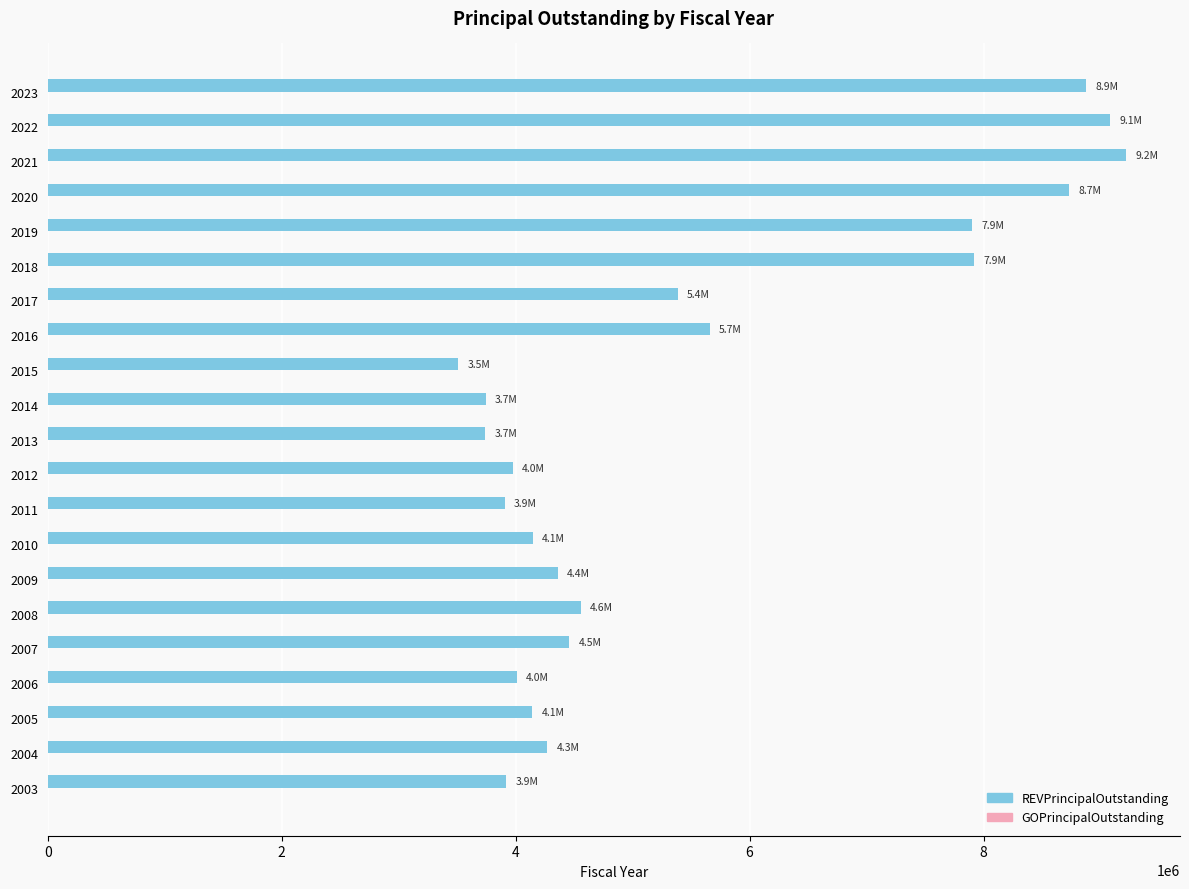

What is the change in value from 2015 to 2020?

+5219600